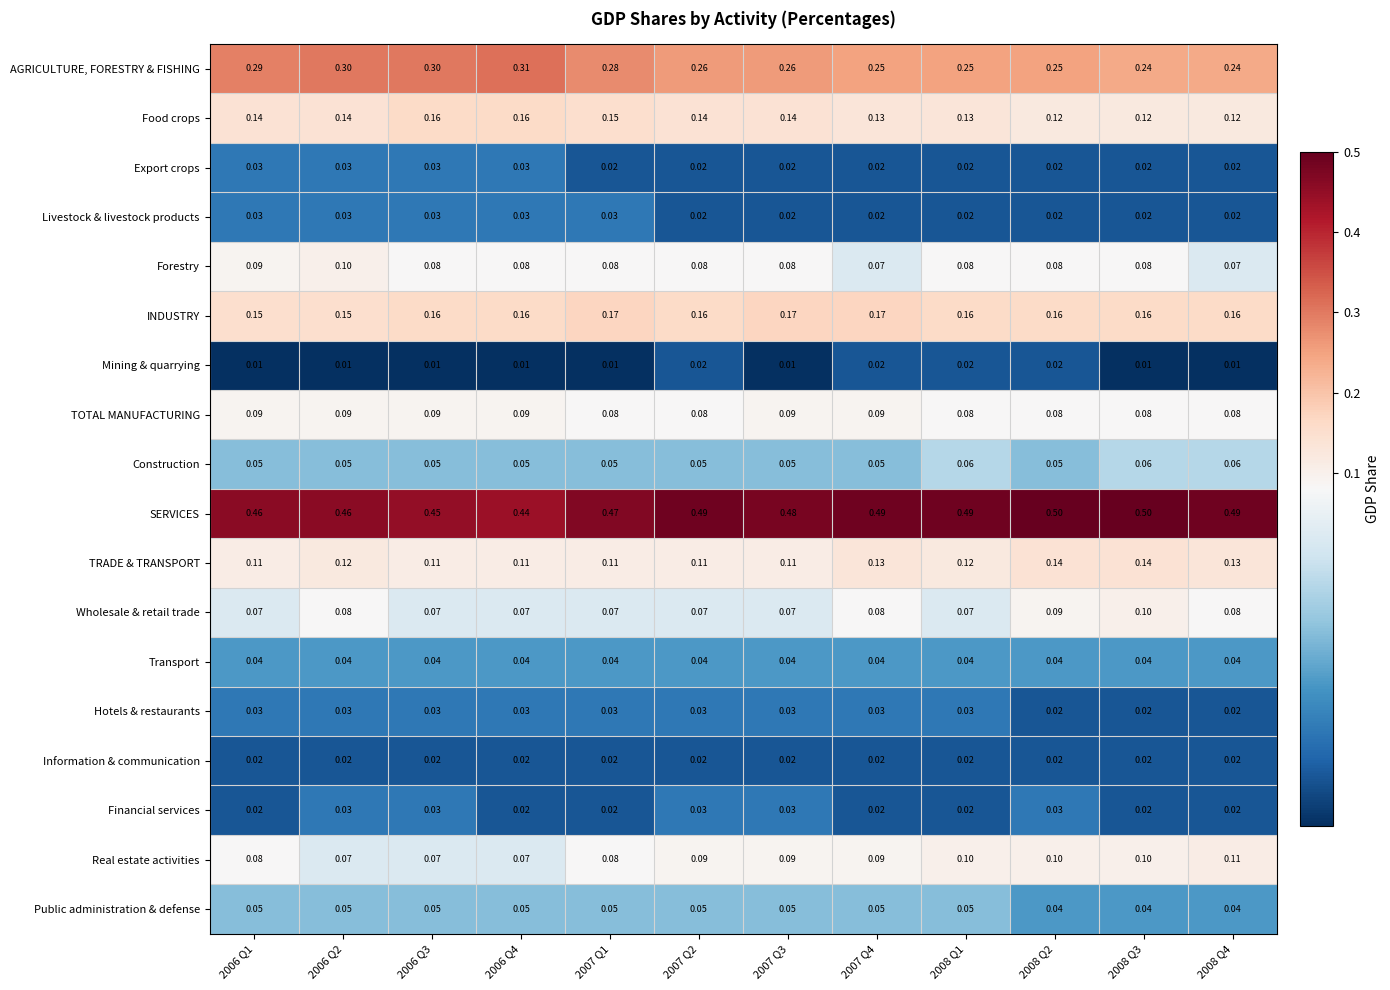

Which series has the widest spread of values?

AGRICULTURE, FORESTRY & FISHING